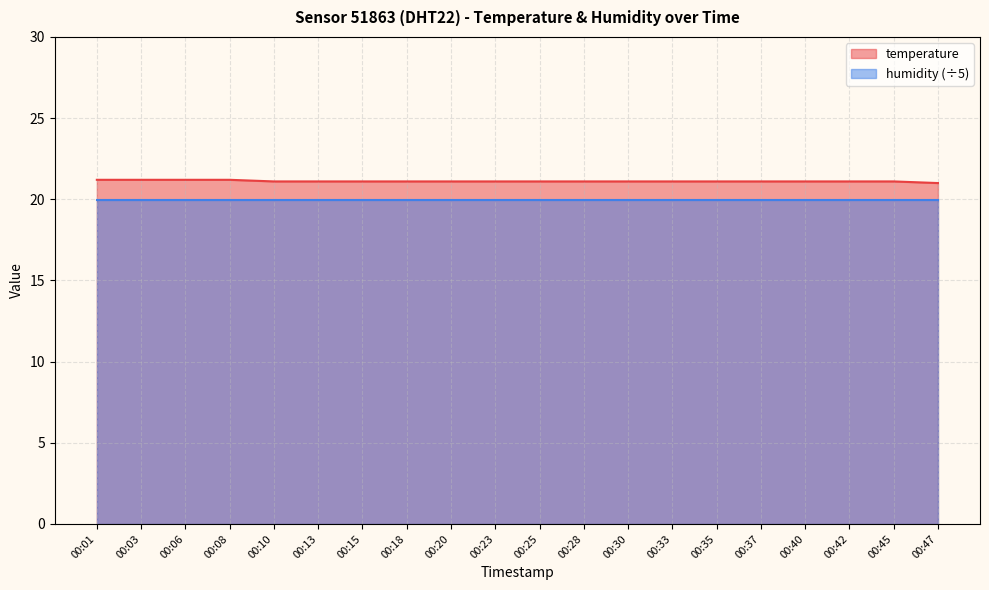

Reading left to right, transcribe all the data shown in this chart.

21.2	21.2	21.2	21.2	21.1	21.1	21.1	21.1	21.1	21.1	21.1	21.1	21.1	21.1	21.1	21.1	21.1	21.1	21.1	21.0